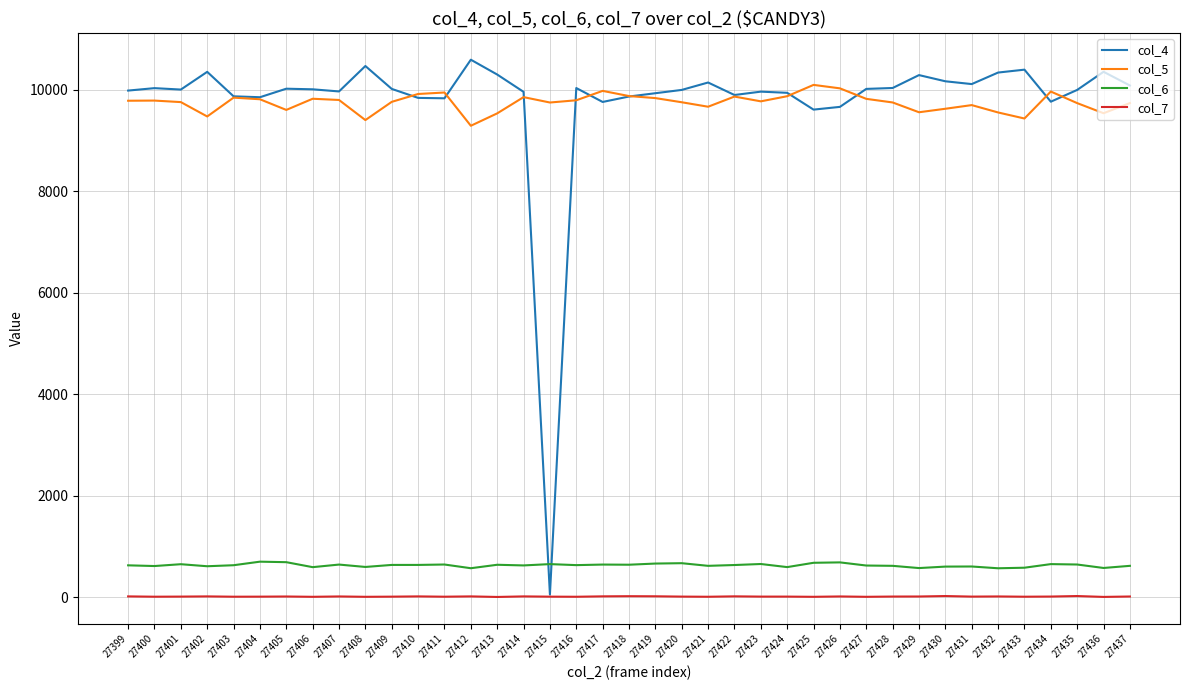

What is the difference between the second highest and minimum values in the col_4 series?

10410